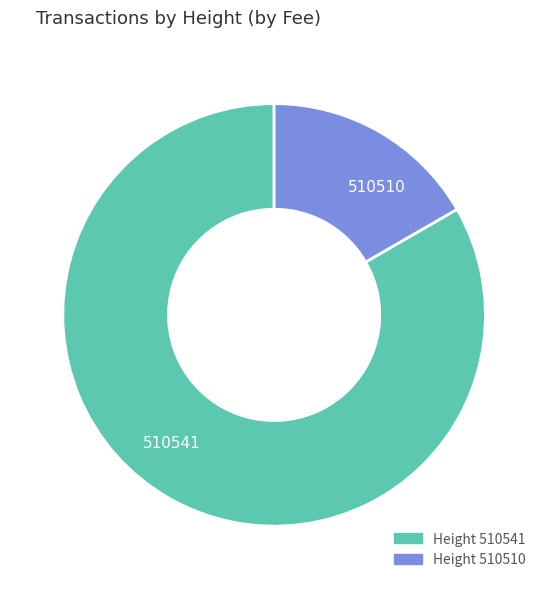

Which category accounts for the majority?

510541